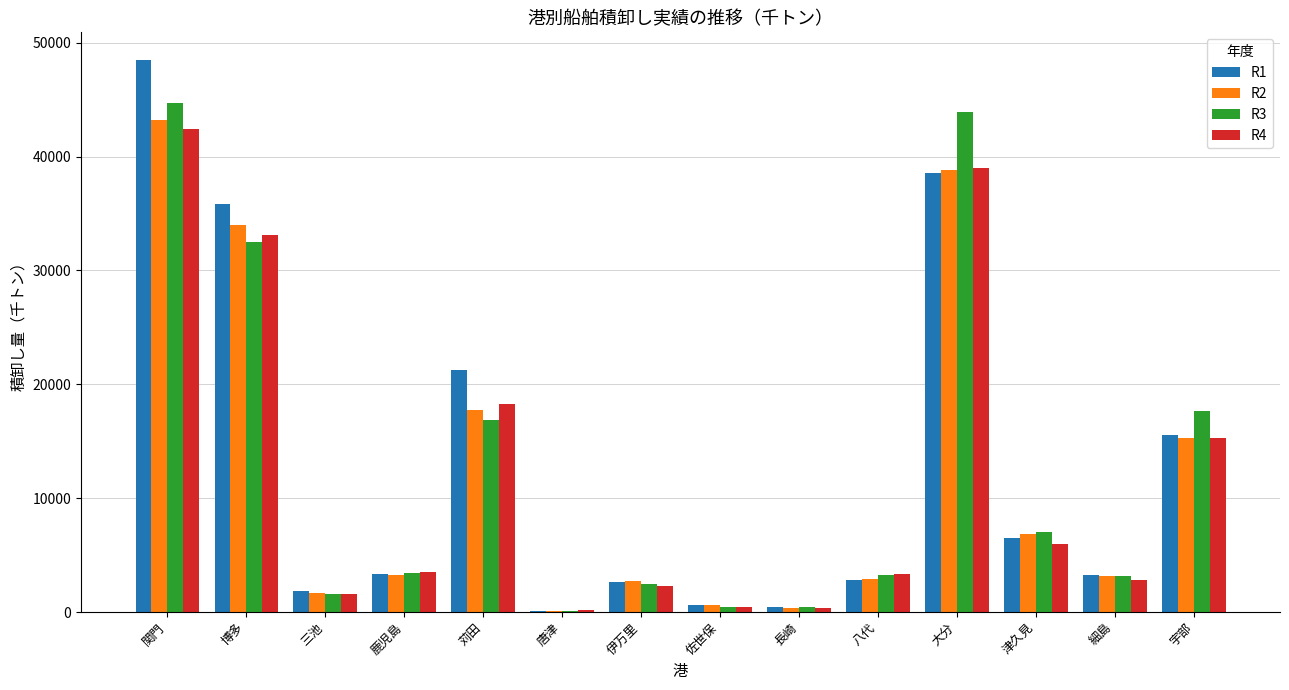

True or false: R4 has a value of 2807 at 細島.

True